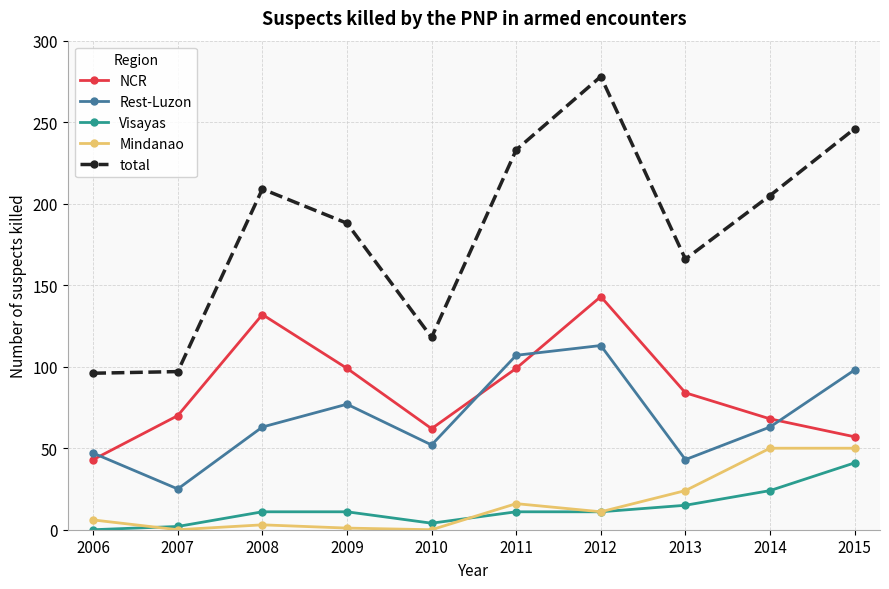

The value of NCR at 2010 is 31. True or false?

False